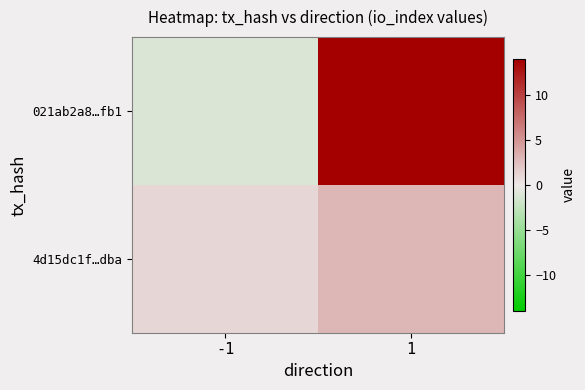

What is the smallest value displayed?

-1